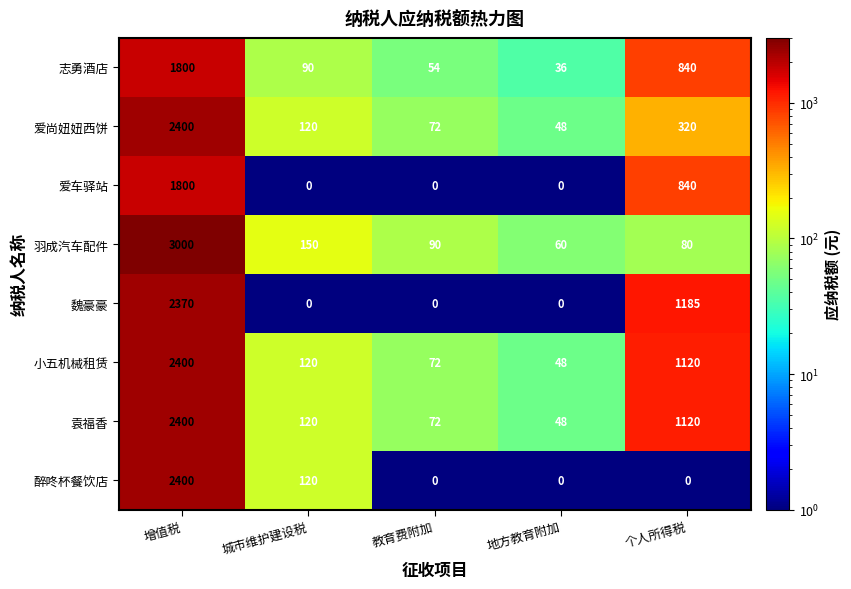

What is the highest value of the 爱车驿站 series?

1800